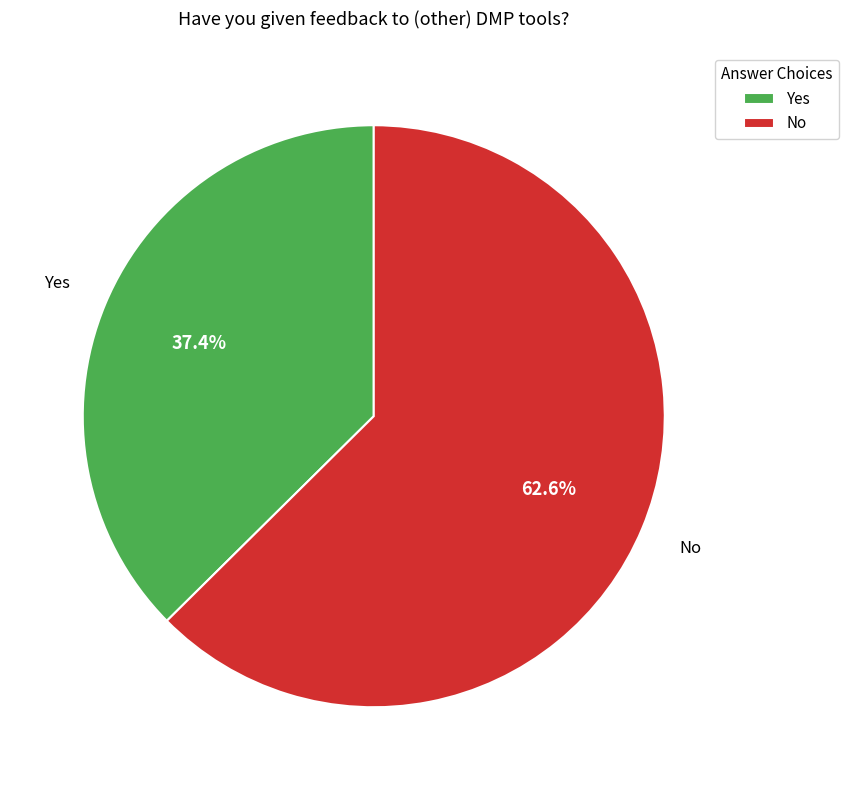

Approximately how many times larger is the value at Yes compared to No?

0.6